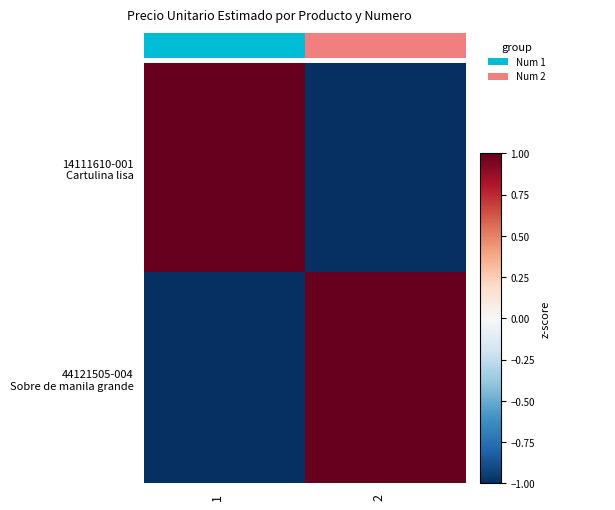

Which label corresponds to the largest value in the chart?

1